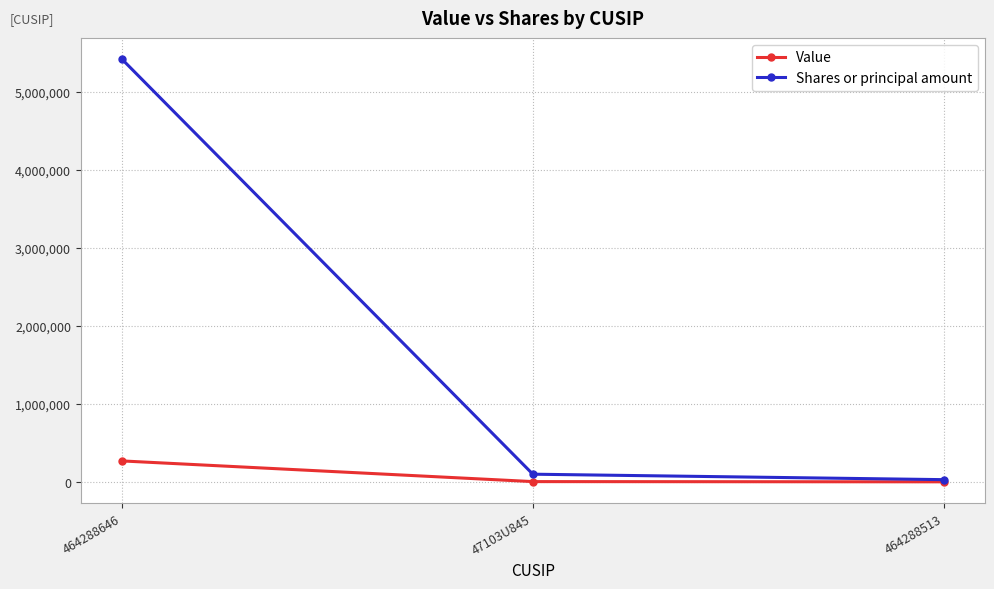

What is the label of the 3rd point from the right?

464288646